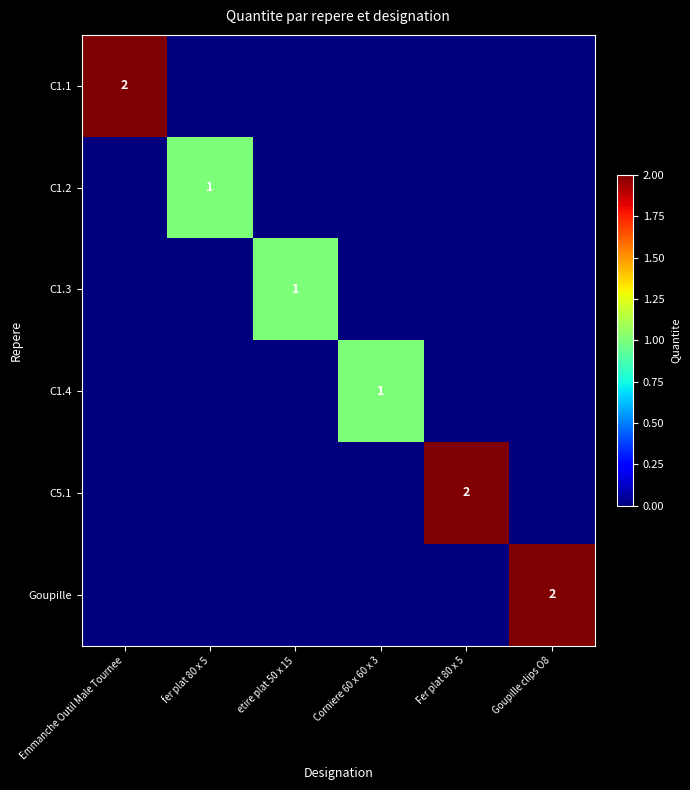

True or false: Goupille has a value of 1 at Goupille clips O8.

False